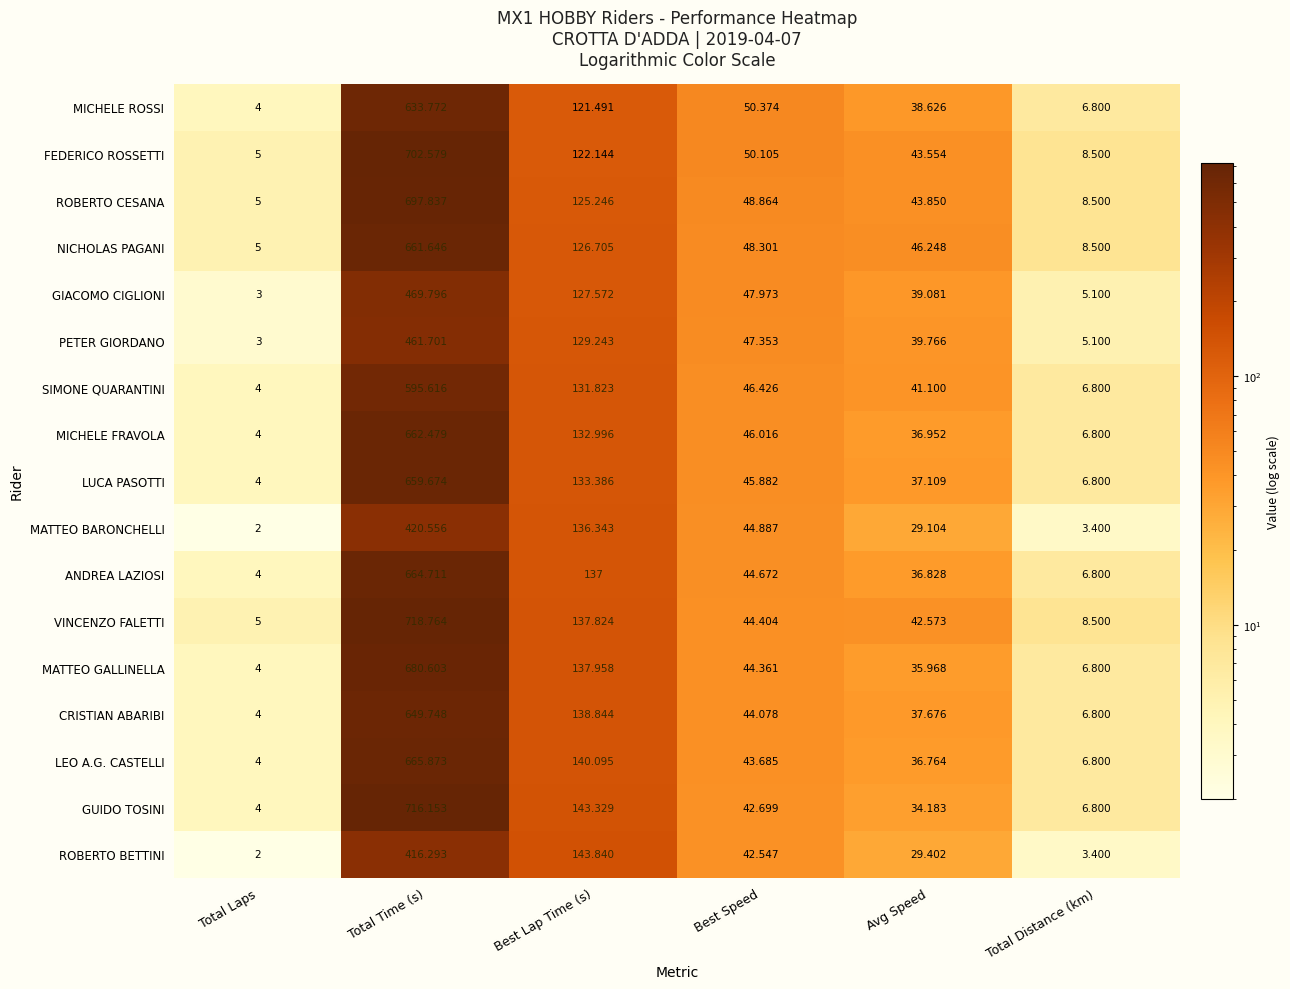

Which series has the largest total across all categories?

VINCENZO FALETTI